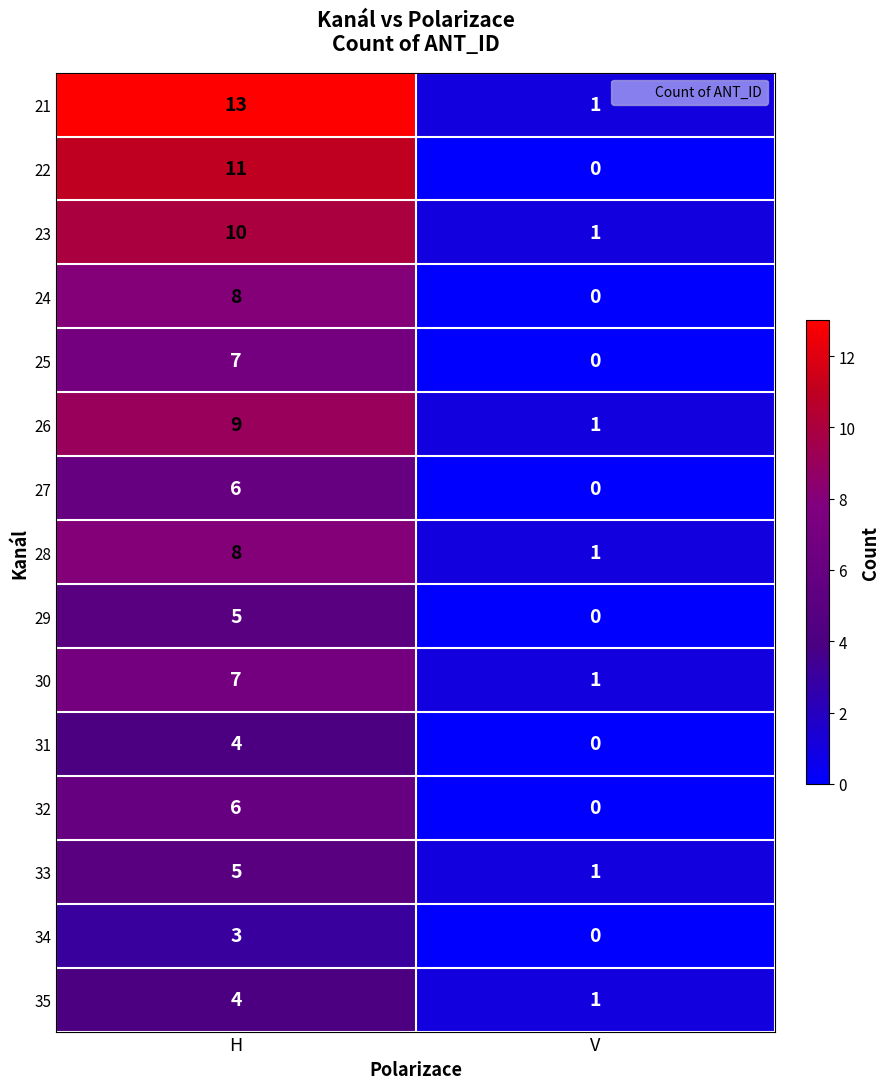

Which series has the largest total across all categories?

21